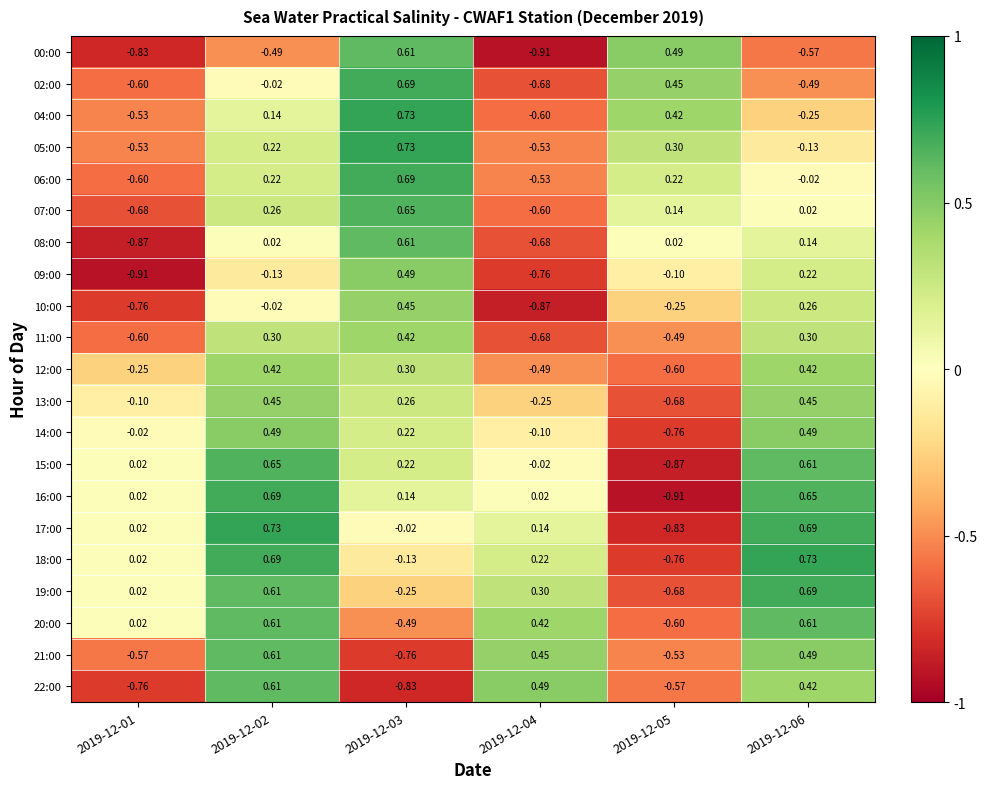

Is the value of 09:00 at 2019-12-04 greater than the value of 10:00 at 2019-12-03?

No